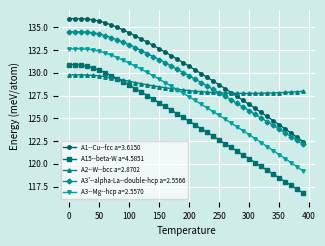

True or false: A3'--alpha-La--double-hcp a=2.5566 and A15--beta-W a=4.5851 cross at least once.

False